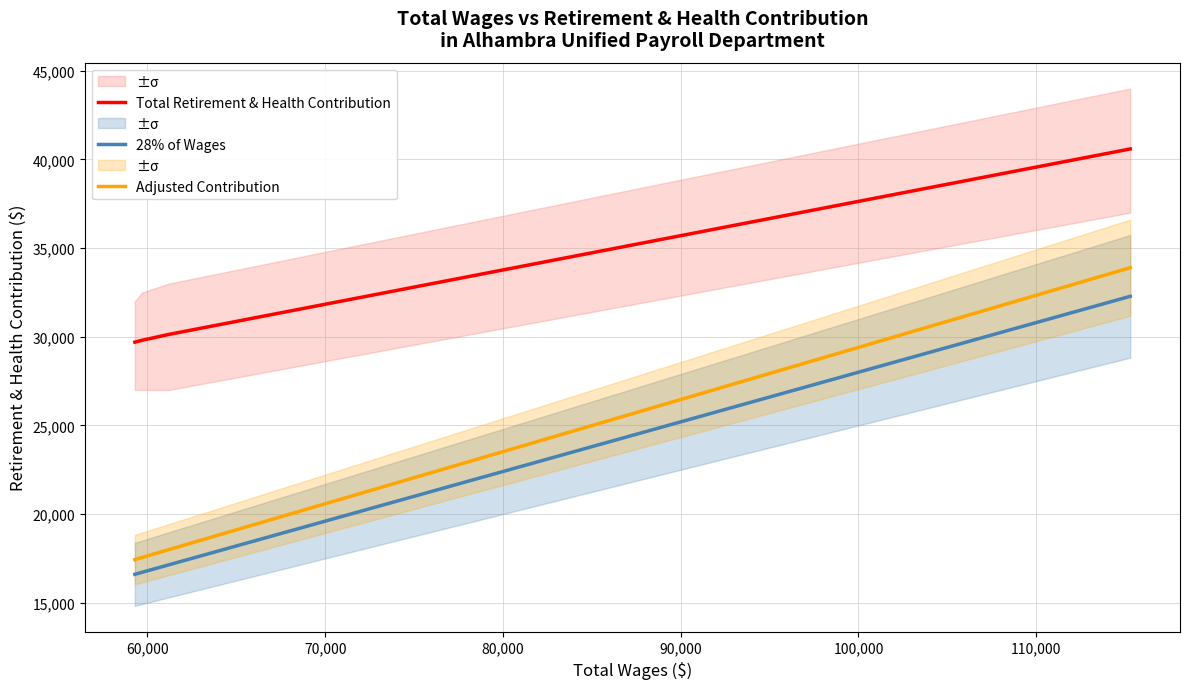

What is the maximum value for Total Retirement & Health Contribution?

40592.0